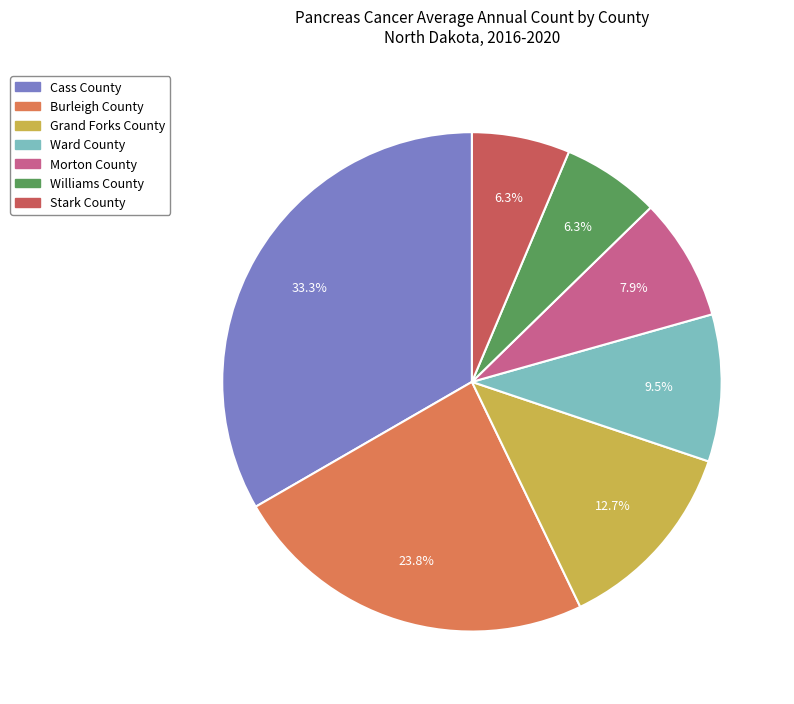

To the nearest percent, what is the difference between the largest and smallest slice percentages?

27%